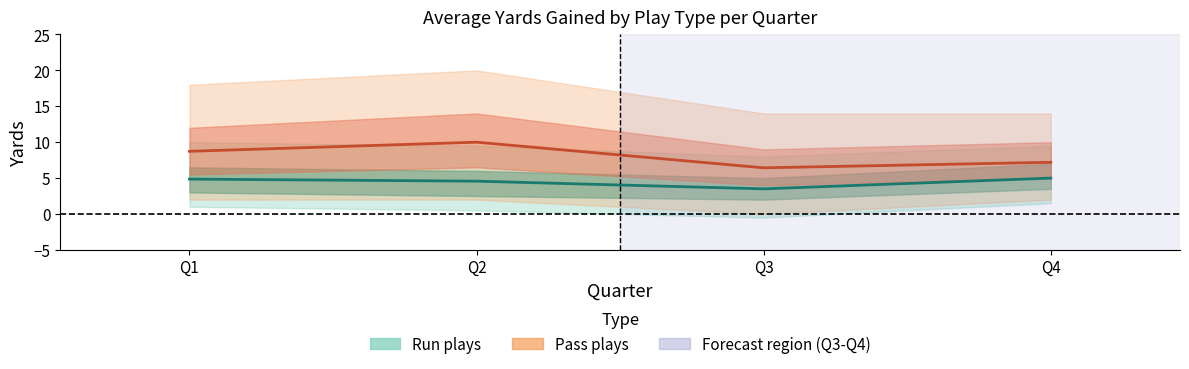

The Pass avg yards series shows 5.8 at Q1. True or false?

False